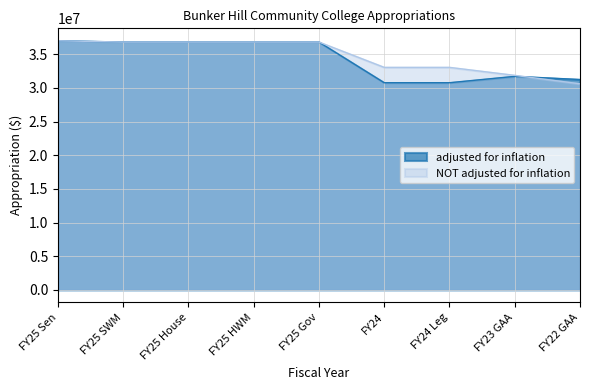

At which label does adjusted for inflation first exceed 36810150?

FY25 Sen